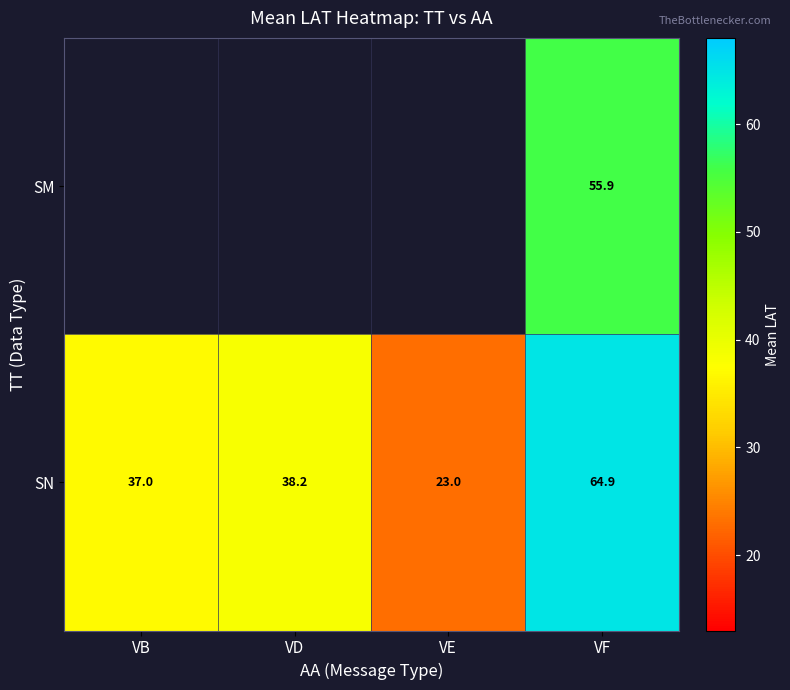

The value of SN at VB is 37.0. True or false?

True